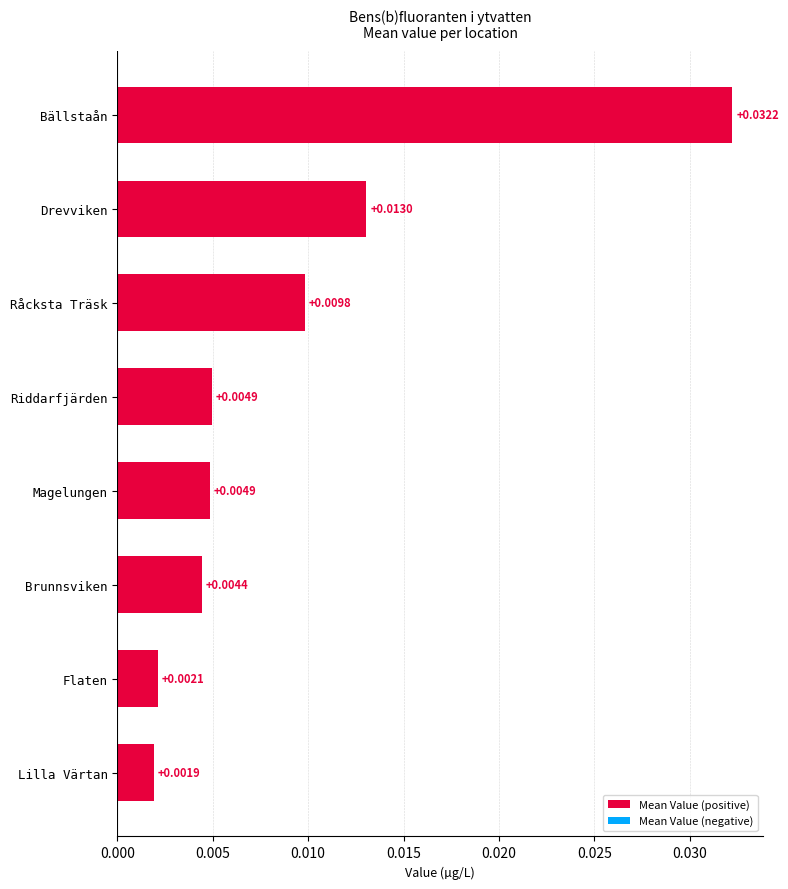

Which label corresponds to the smallest value in the chart?

Lilla Värtan